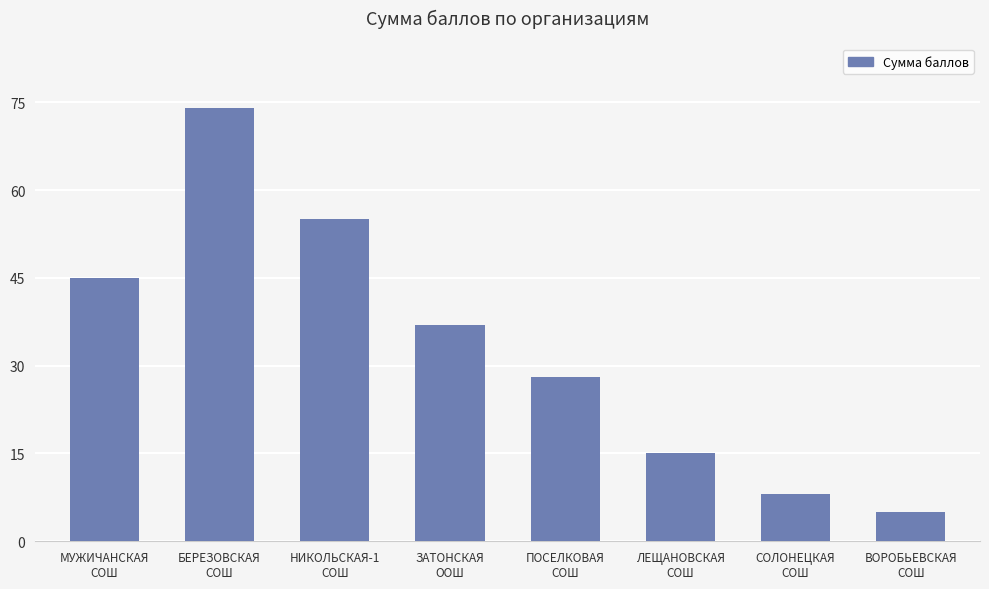

The value at СОЛОНЕЦКАЯ
СОШ is 2. True or false?

False